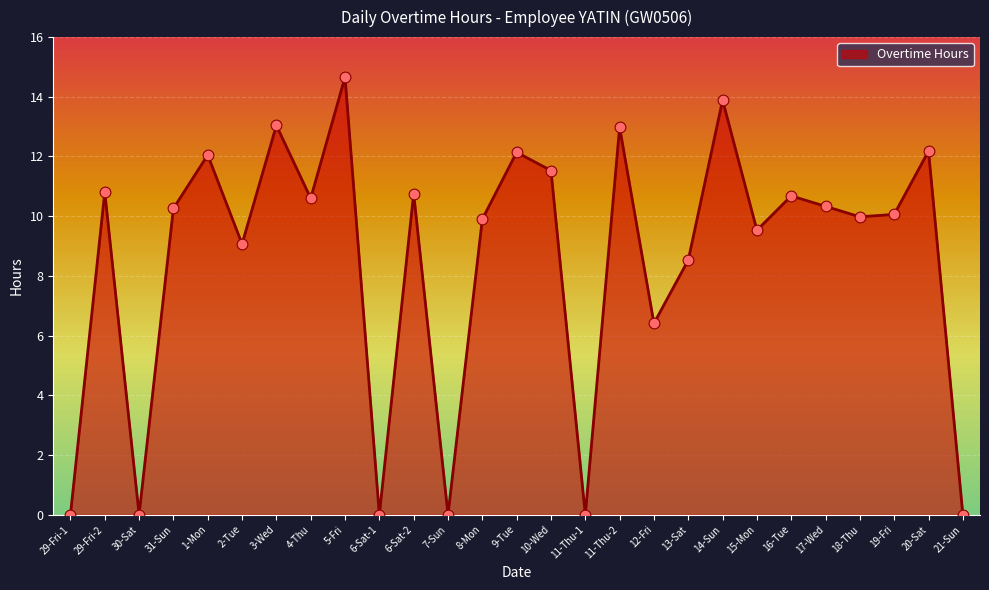

Between 8-Mon and 6-Sat-1, which is larger?

8-Mon